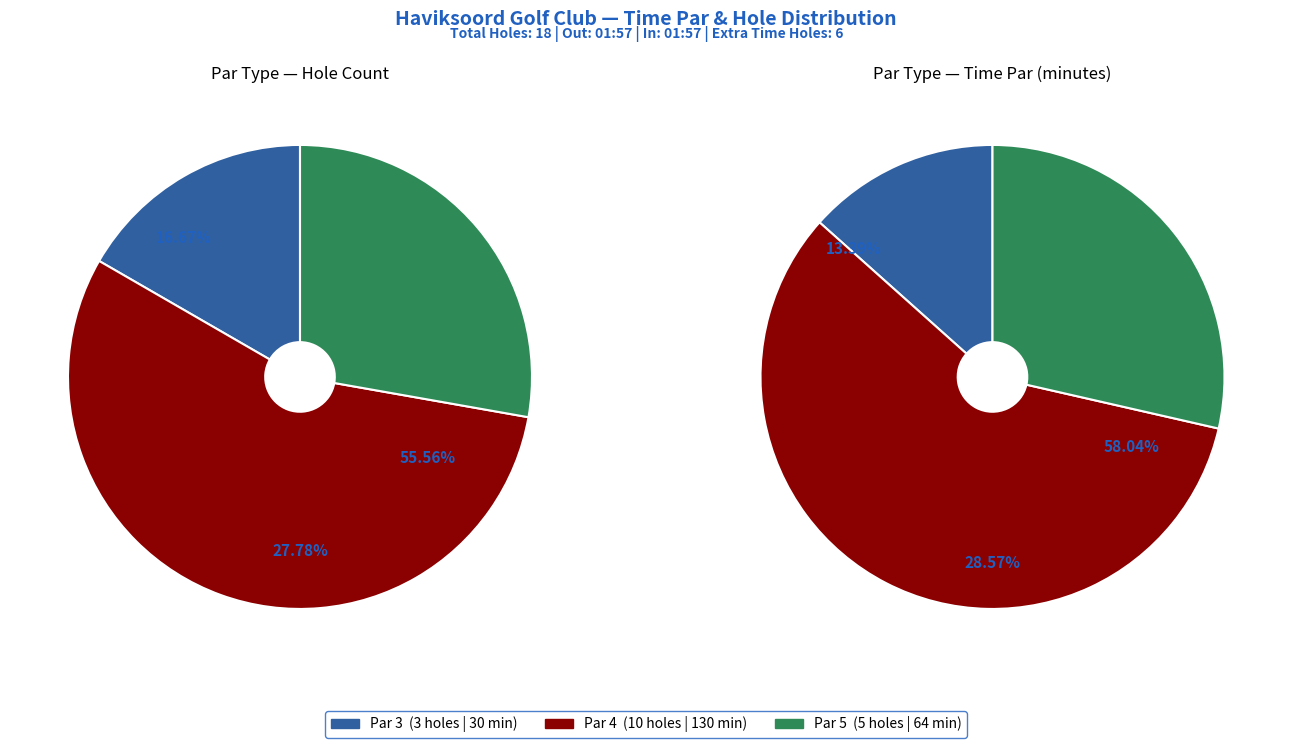

Which slice represents more than half of the pie?

Par 4